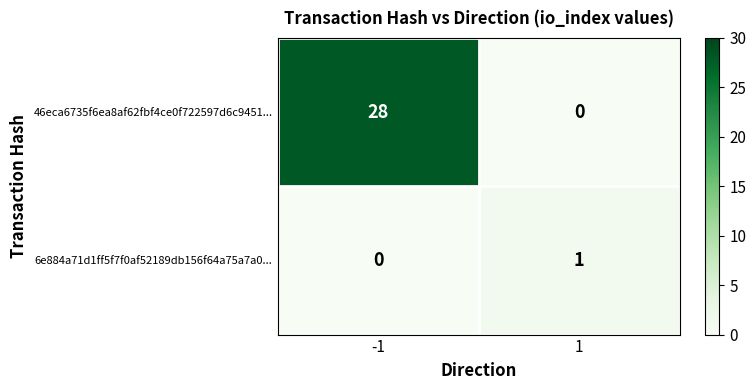

What is the difference between the 46eca6735f6ea8af62fbf4ce0f722597d6c9451... values at -1 and 1?

28